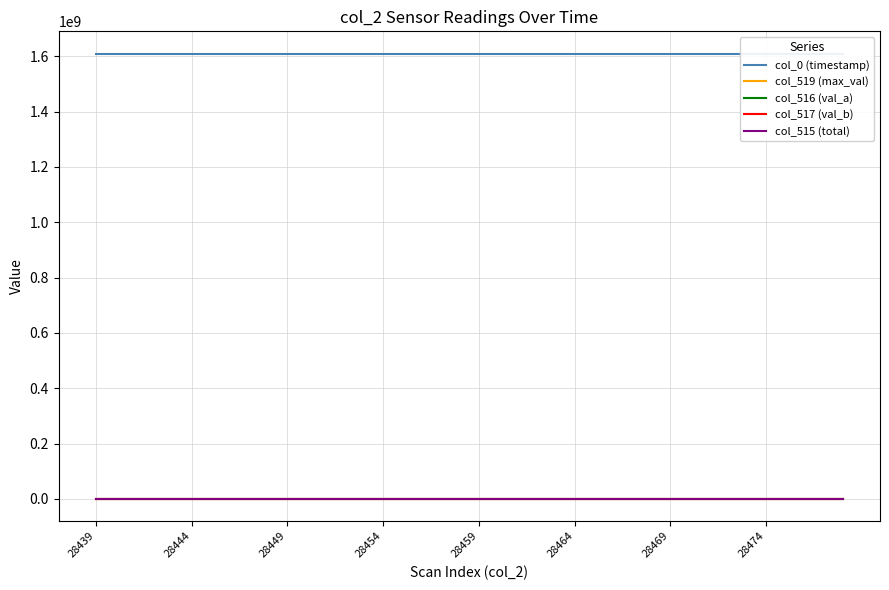

How many data points does each series have?

40